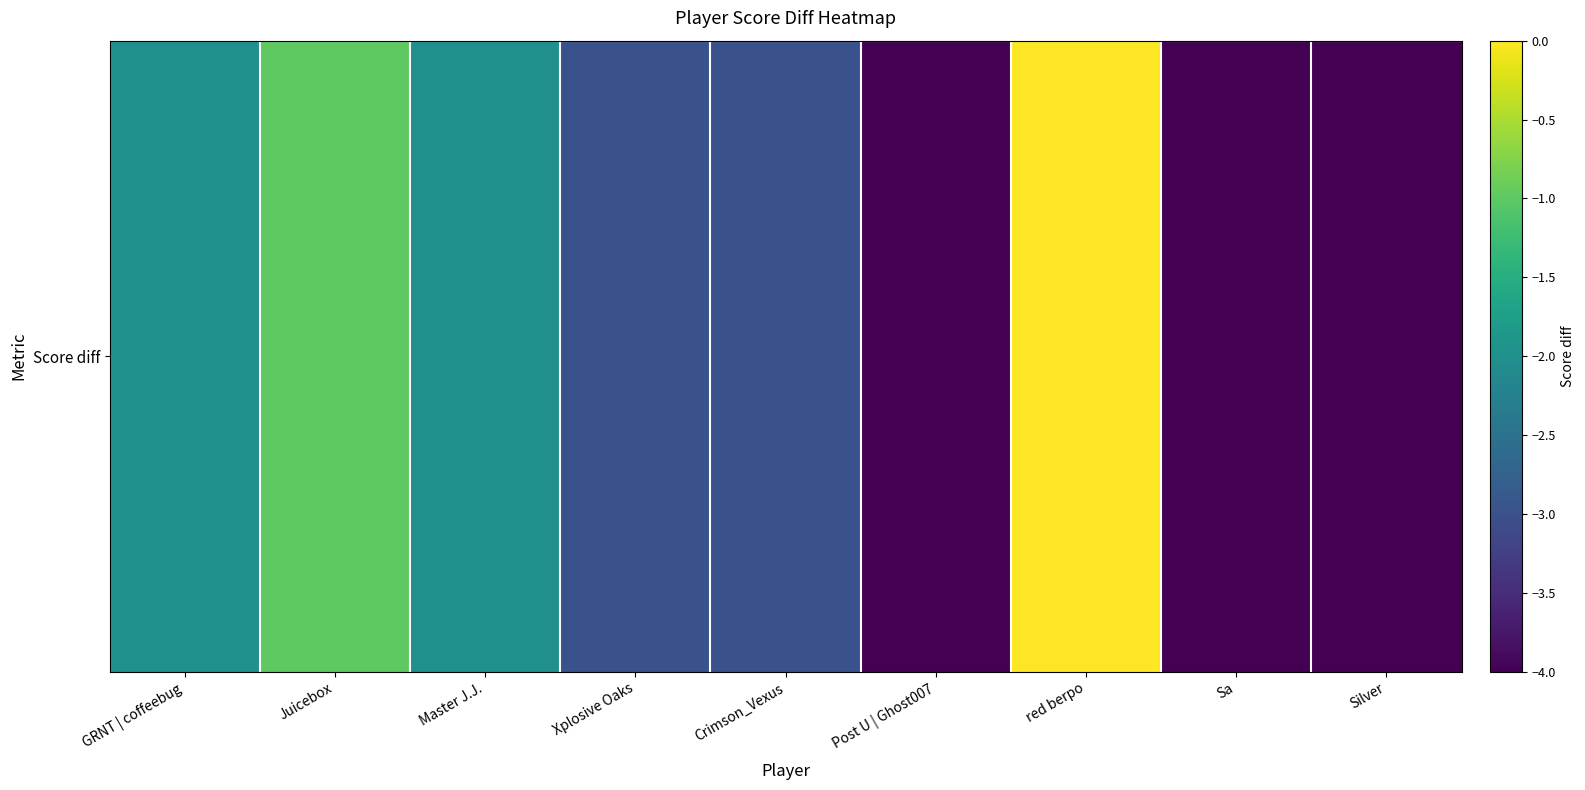

What is the change in value from Master J.J. to Sa?

-2